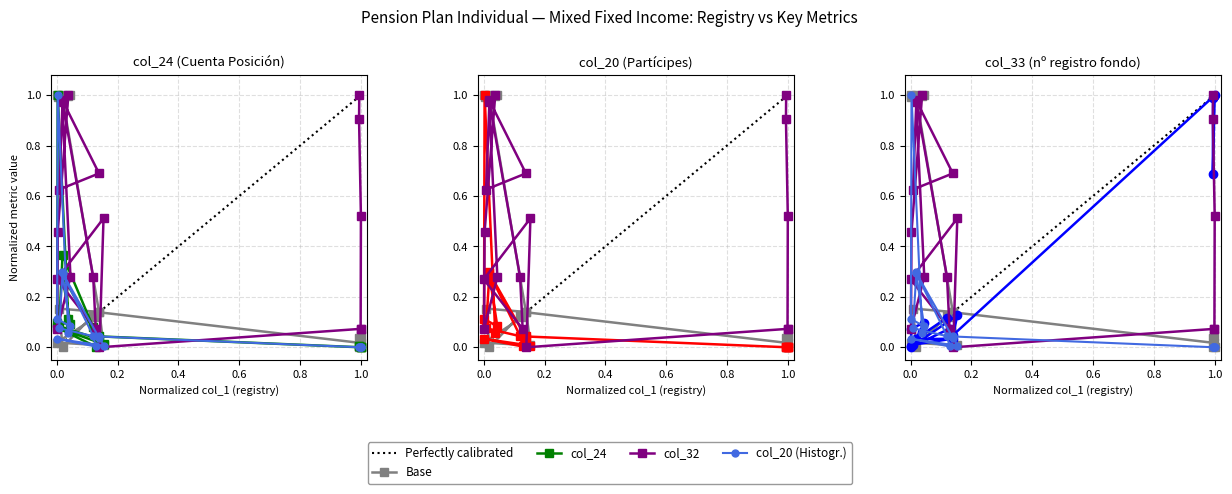

How many positive values does the col_24 series have?

17